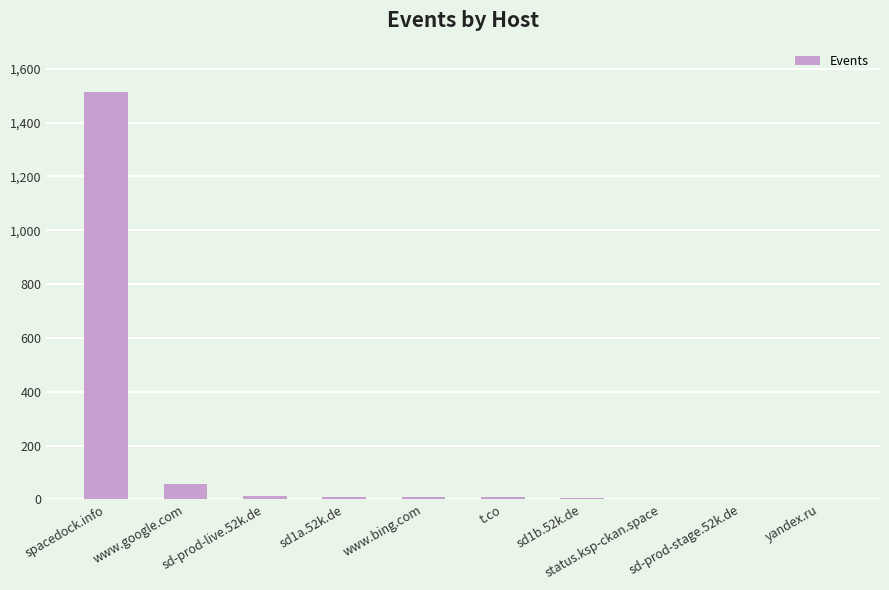

At which label is the value closest to 757?

www.google.com